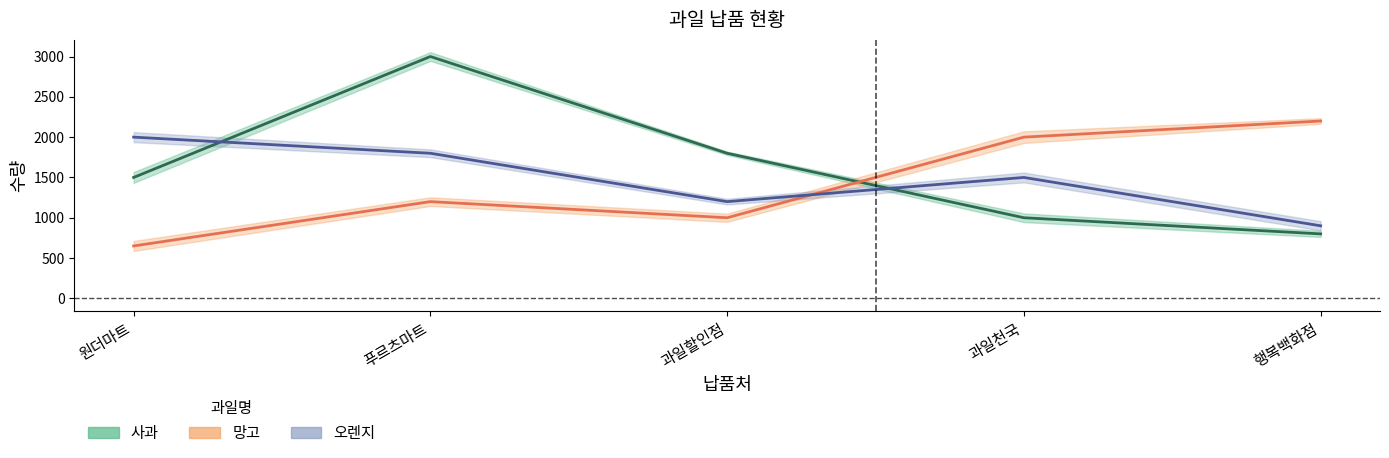

Reading left to right, what are all the values shown in this chart?

사과 납품량: 원더마트=1500	푸르츠마트=3000	과일할인점=1800	과일천국=1000	행복백화점=800
망고 납품량: 원더마트=650	푸르츠마트=1200	과일할인점=1000	과일천국=2000	행복백화점=2200
오렌지 납품량: 원더마트=2000	푸르츠마트=1800	과일할인점=1200	과일천국=1500	행복백화점=900